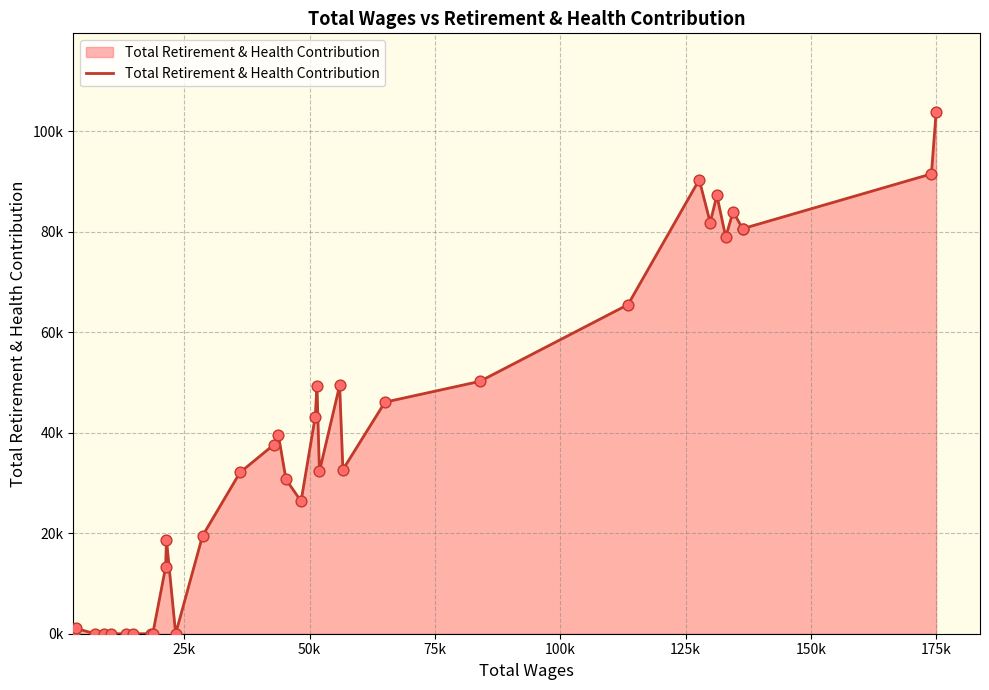

Is this an area chart (filled region under the line)?

Yes